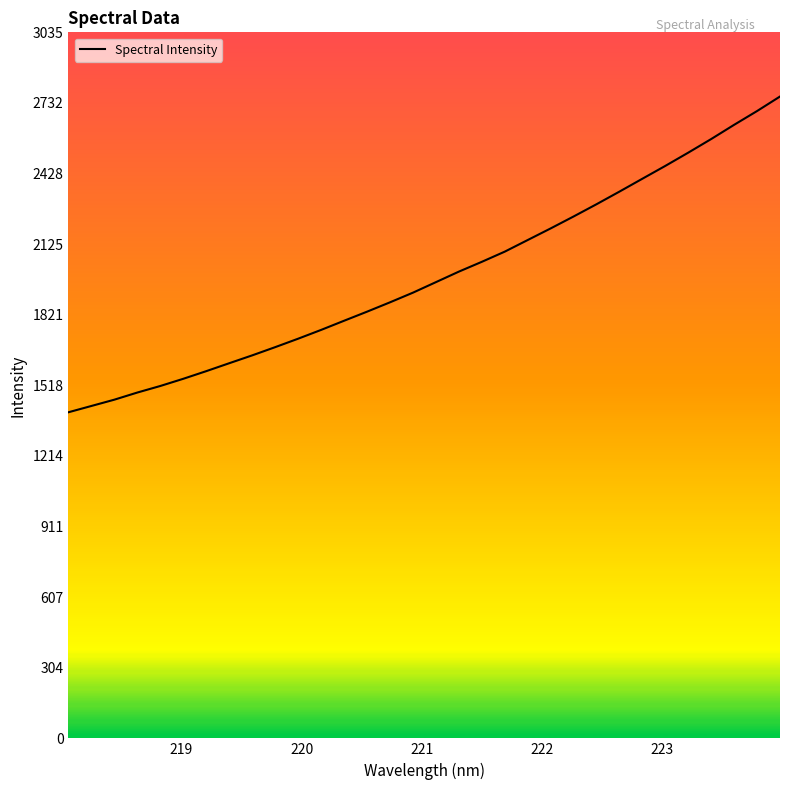

How many lines are shown in the chart?

1